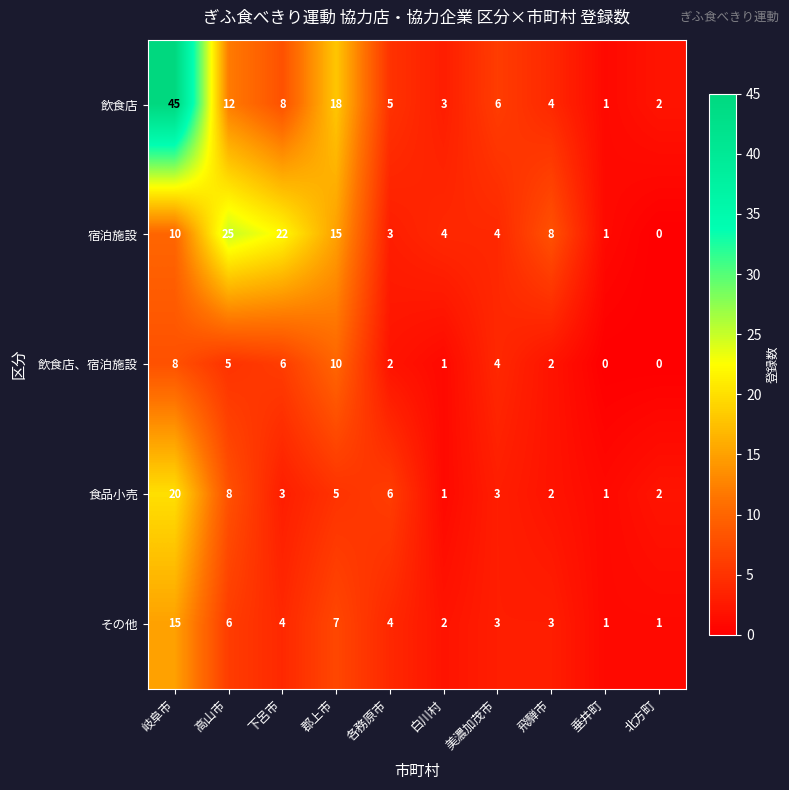

Where does the 食品小売 series first go above 3?

岐阜市